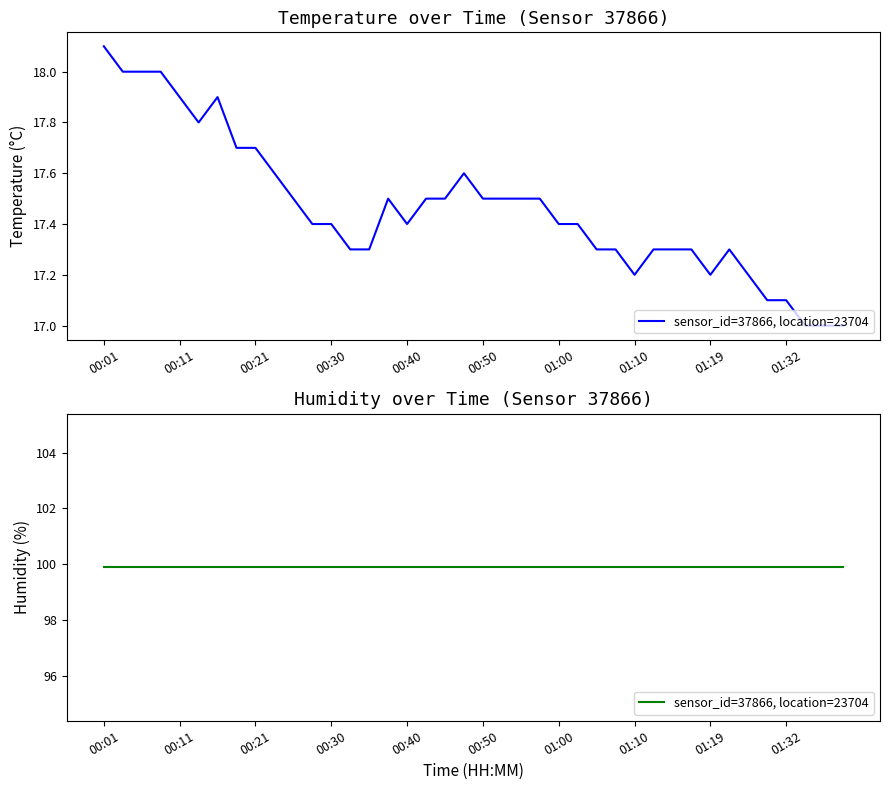

Reading right to left, extract all data points from this chart.

01:39=17.0	01:36=17.0	01:34=17.0	01:32=17.1	01:27=17.1	01:24=17.2	01:22=17.3	01:19=17.2	01:17=17.3	01:14=17.3	01:12=17.3	01:10=17.2	01:07=17.3	01:05=17.3	01:02=17.4	01:00=17.4	00:57=17.5	00:55=17.5	00:52=17.5	00:50=17.5	00:48=17.6	00:45=17.5	00:43=17.5	00:40=17.4	00:38=17.5	00:35=17.3	00:33=17.3	00:30=17.4	00:28=17.4	00:26=17.5	00:23=17.6	00:21=17.7	00:18=17.7	00:16=17.9	00:13=17.8	00:11=17.9	00:09=18.0	00:06=18.0	00:04=18.0	00:01=18.1